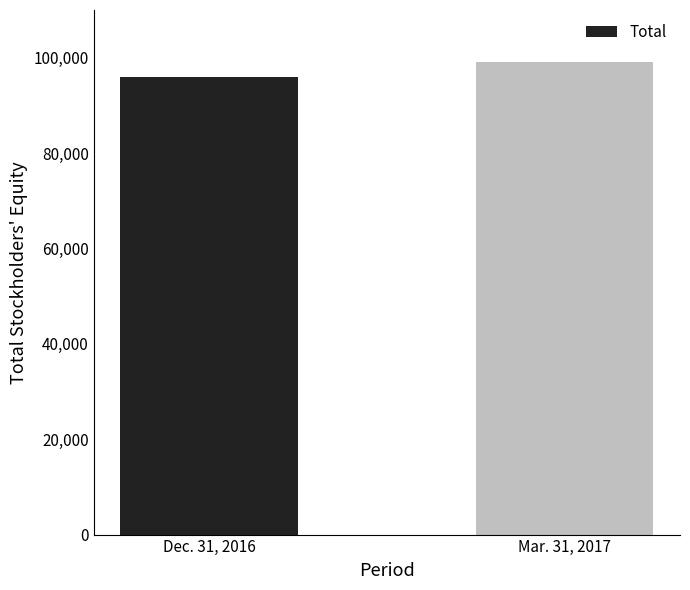

Which category has the highest value across all series?

Mar. 31, 2017